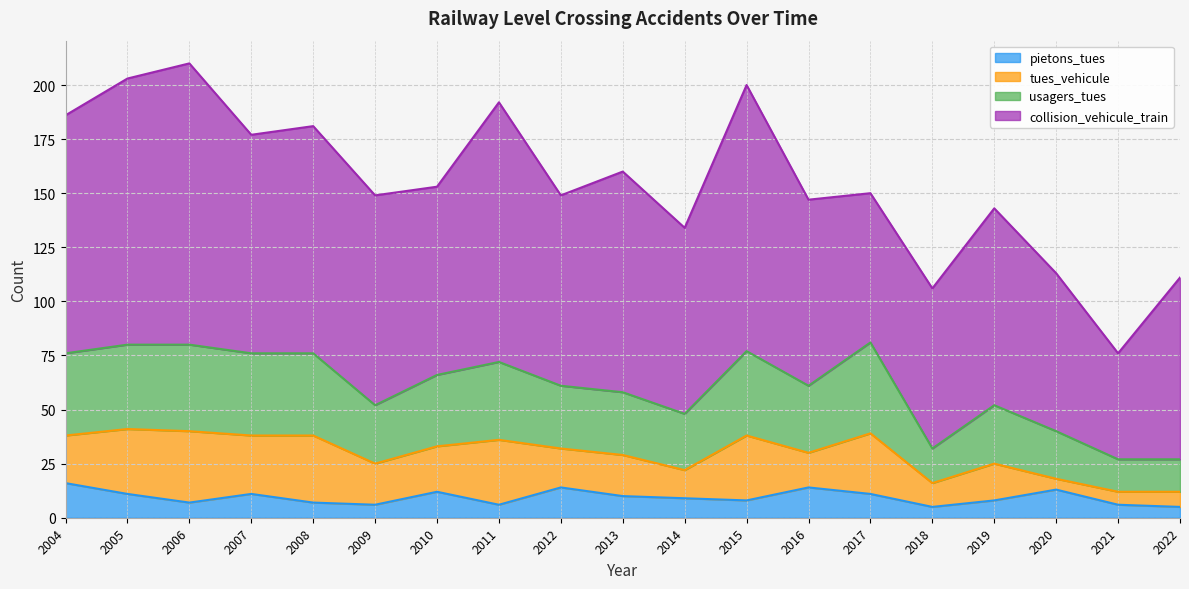

What is the average value of the pietons_tues series?

9